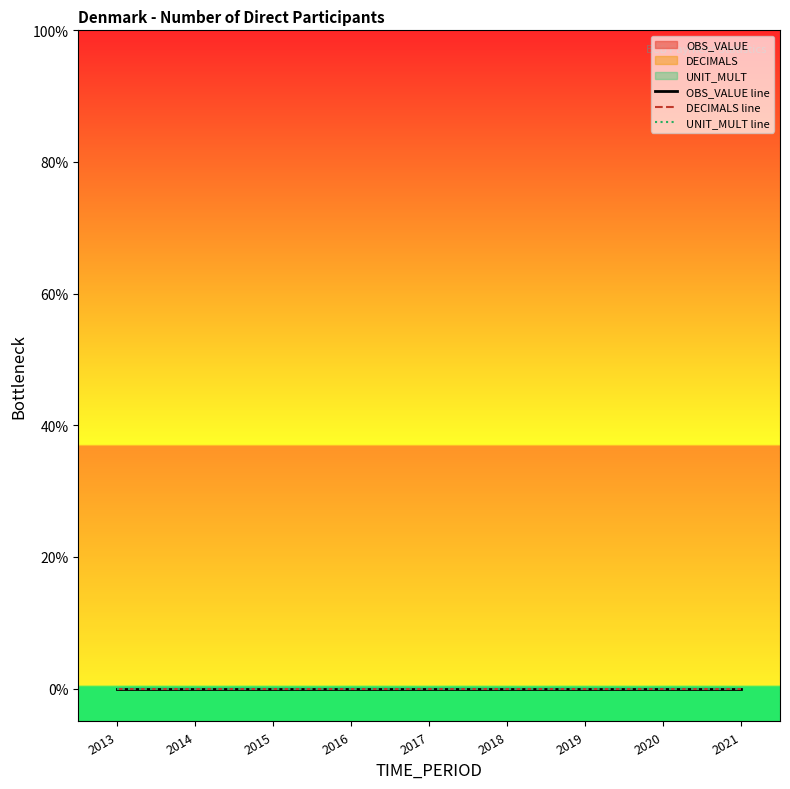

True or false: DECIMALS and OBS_VALUE cross at least once.

False